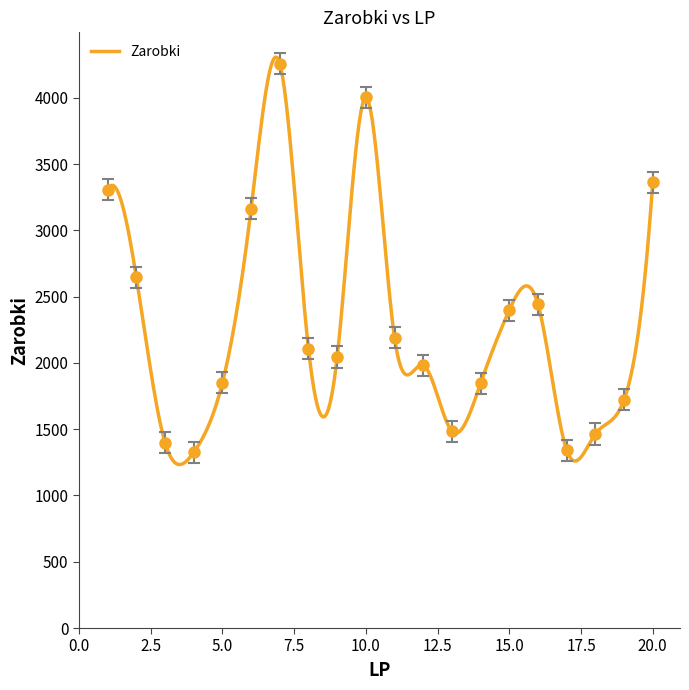

What is the maximum value shown in the chart?

4258